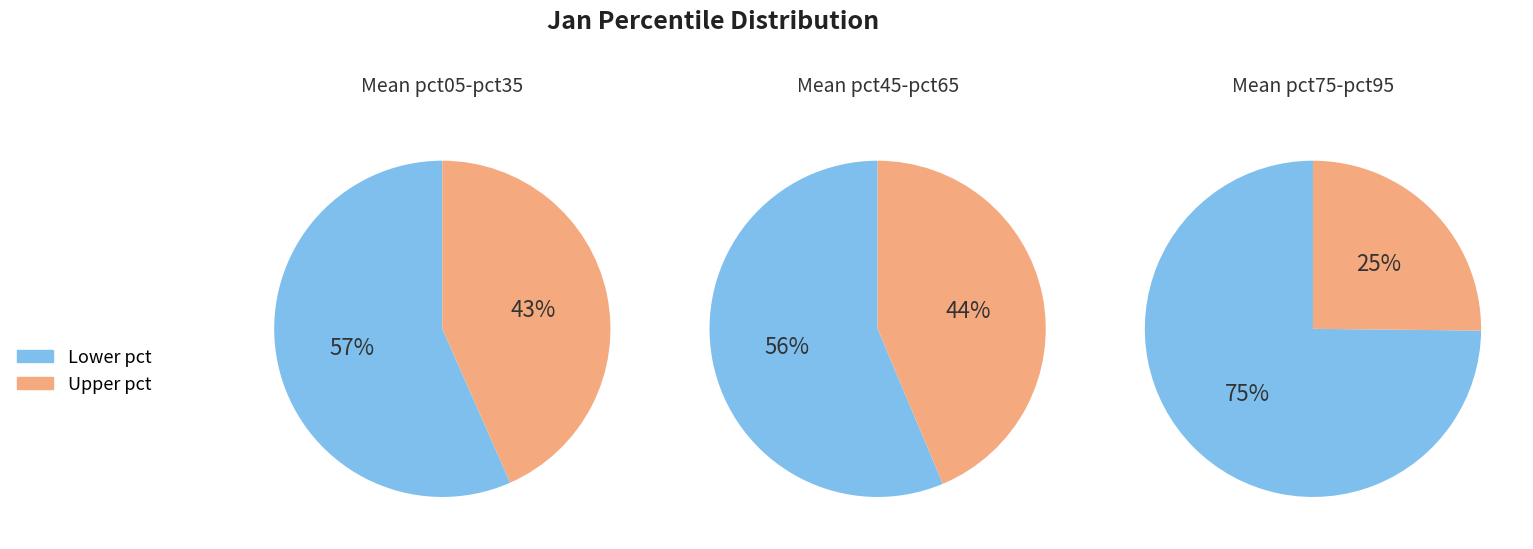

Between pct55 and pct25, which is larger?

pct55